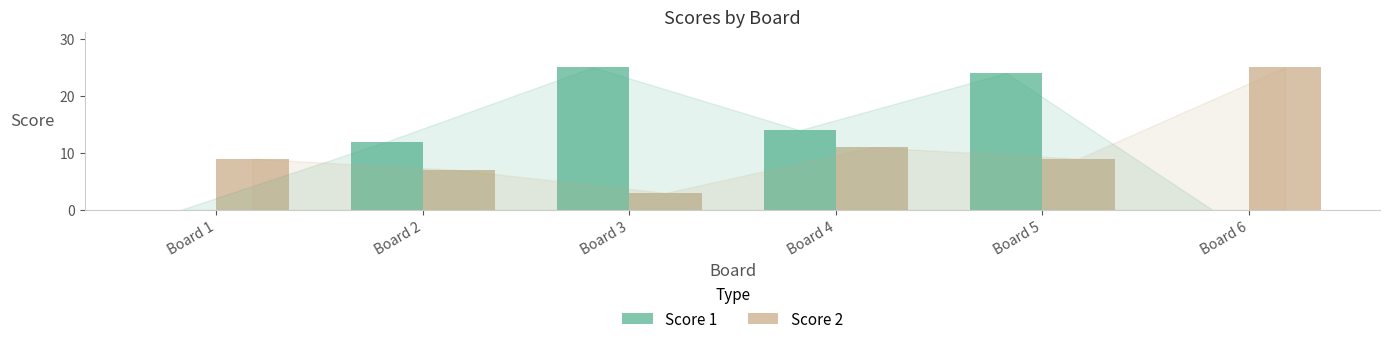

The Score 2 series shows 2 at Board 1. True or false?

False